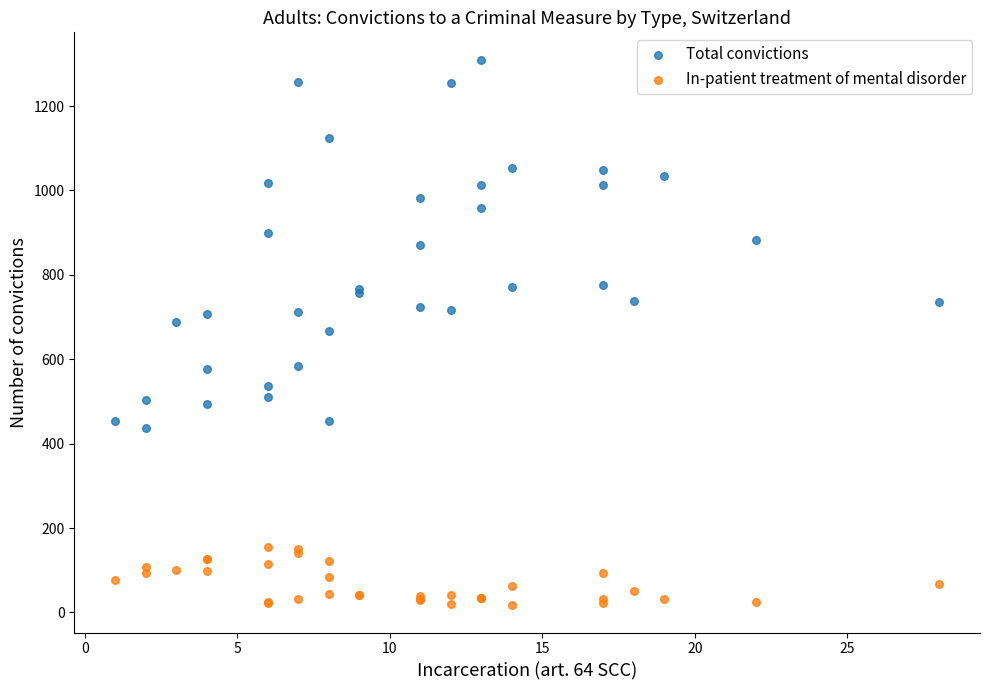

Which series reaches the minimum Y coordinate?

In-patient treatment of mental disorder